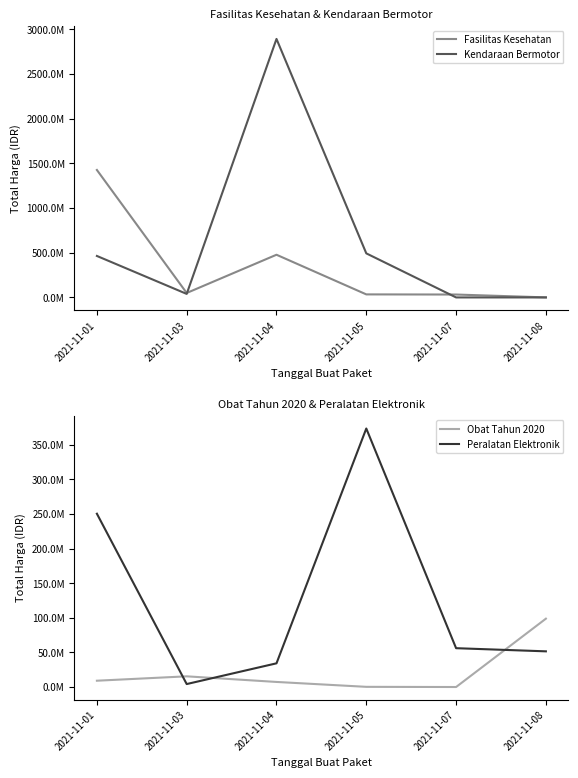

What are all the series names shown in the legend?

Fasilitas Kesehatan, Kendaraan Bermotor, Obat Tahun 2020, Peralatan Elektronik